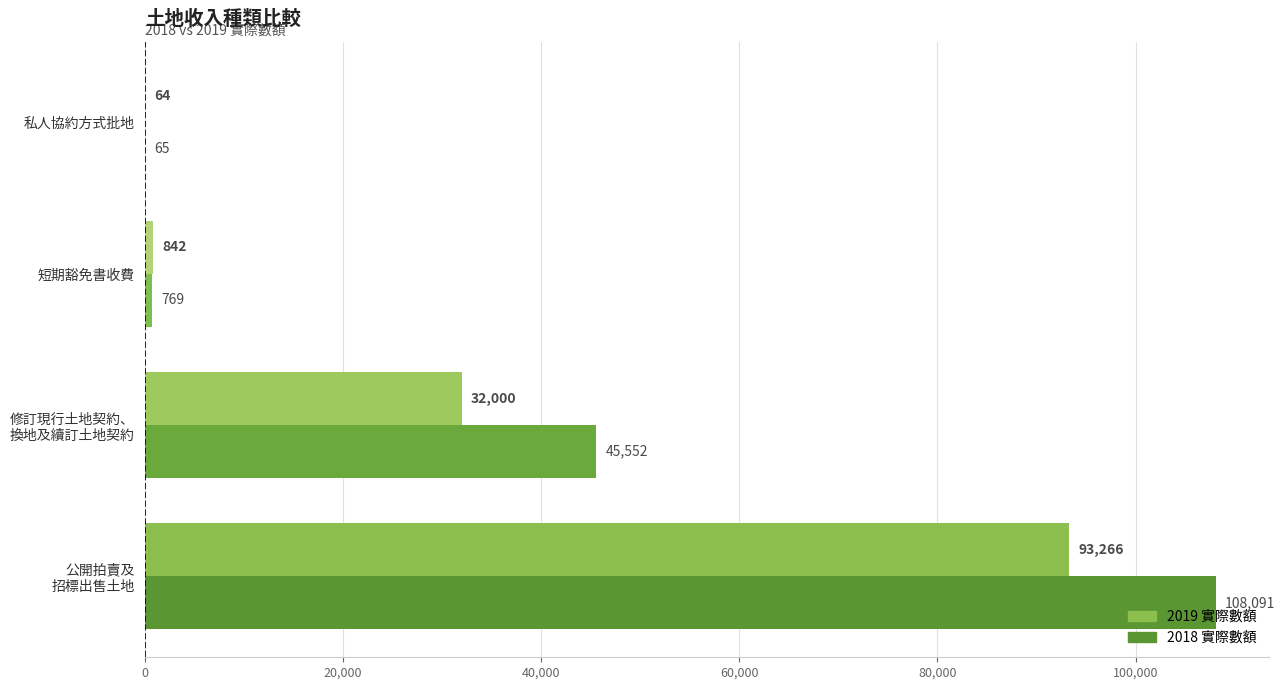

Which series has the largest total across all categories?

2018 實際數額